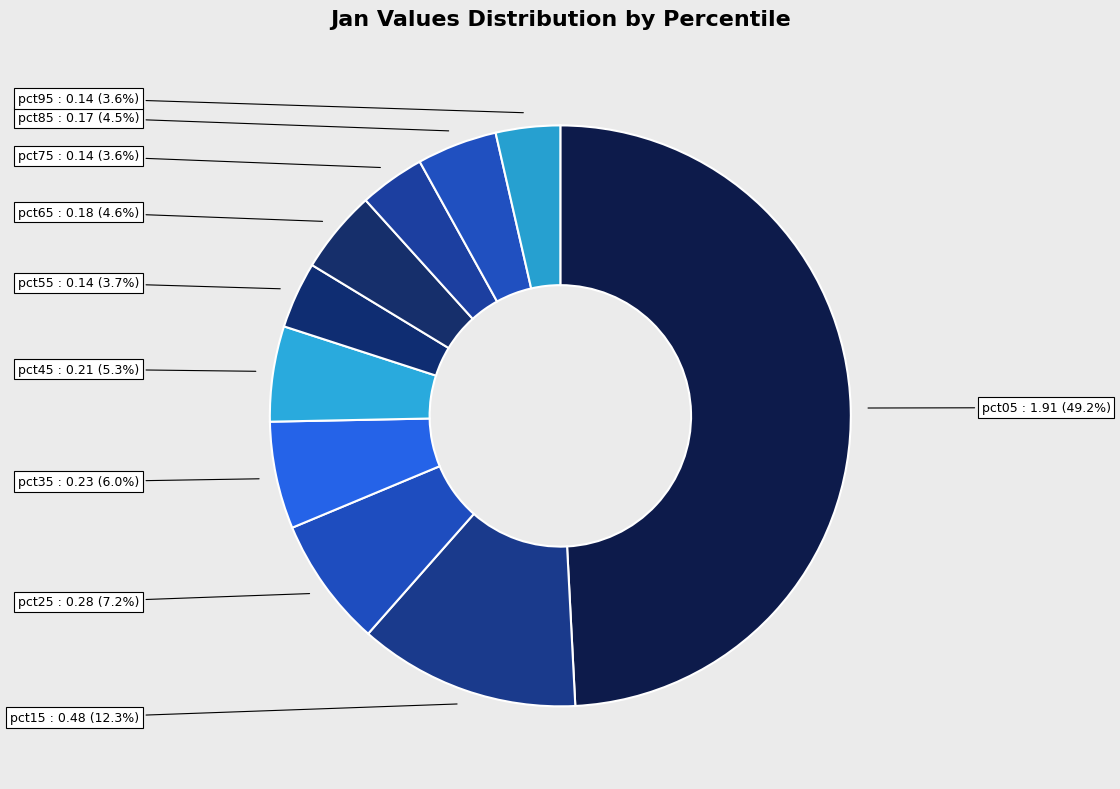

Rank the categories by value from lowest to highest.

pct95, pct75, pct55, pct85, pct65, pct45, pct35, pct25, pct15, pct05